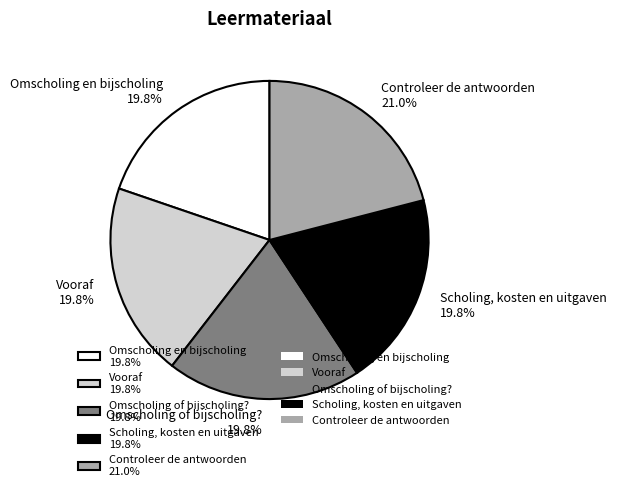

Which category has the biggest portion of the pie?

Controleer de antwoorden